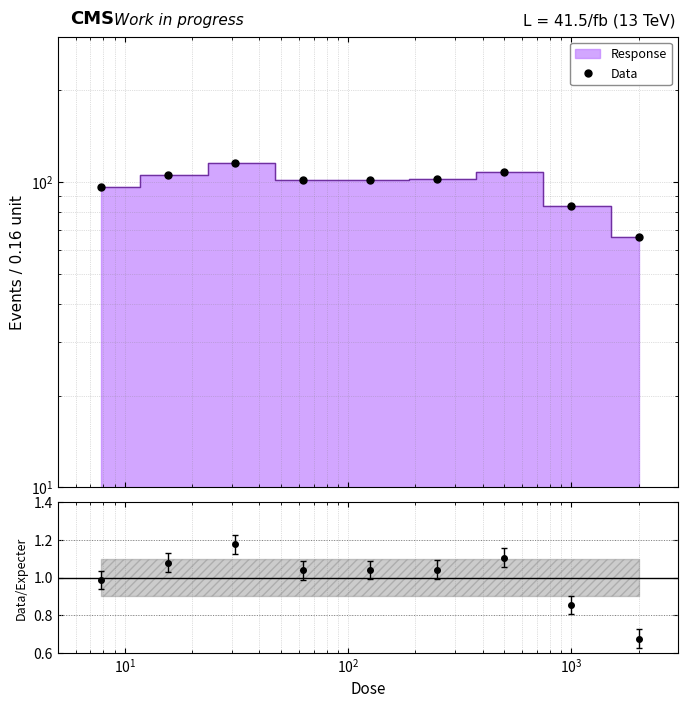

How many values exceed 101?

6